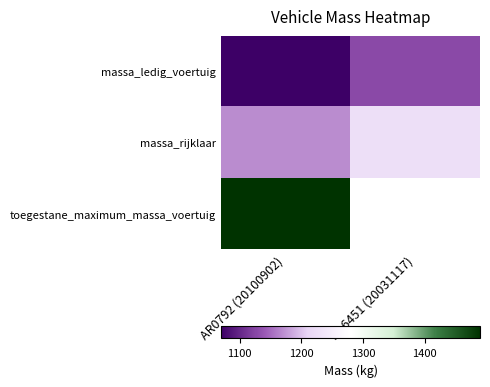

Which label corresponds to the largest value in the chart?

AR0792 (20100902)